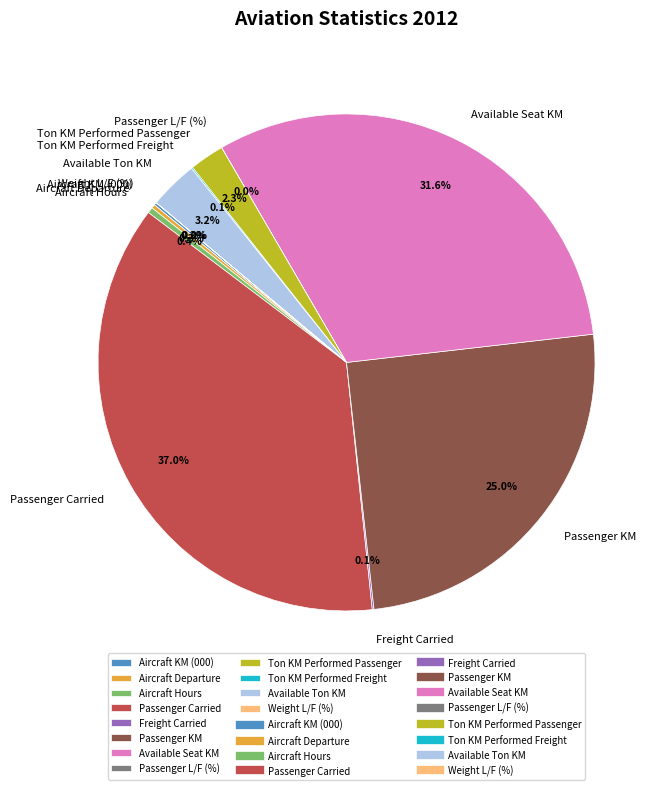

Which has a higher value, Available Ton KM or Ton KM Performed Passenger?

Available Ton KM